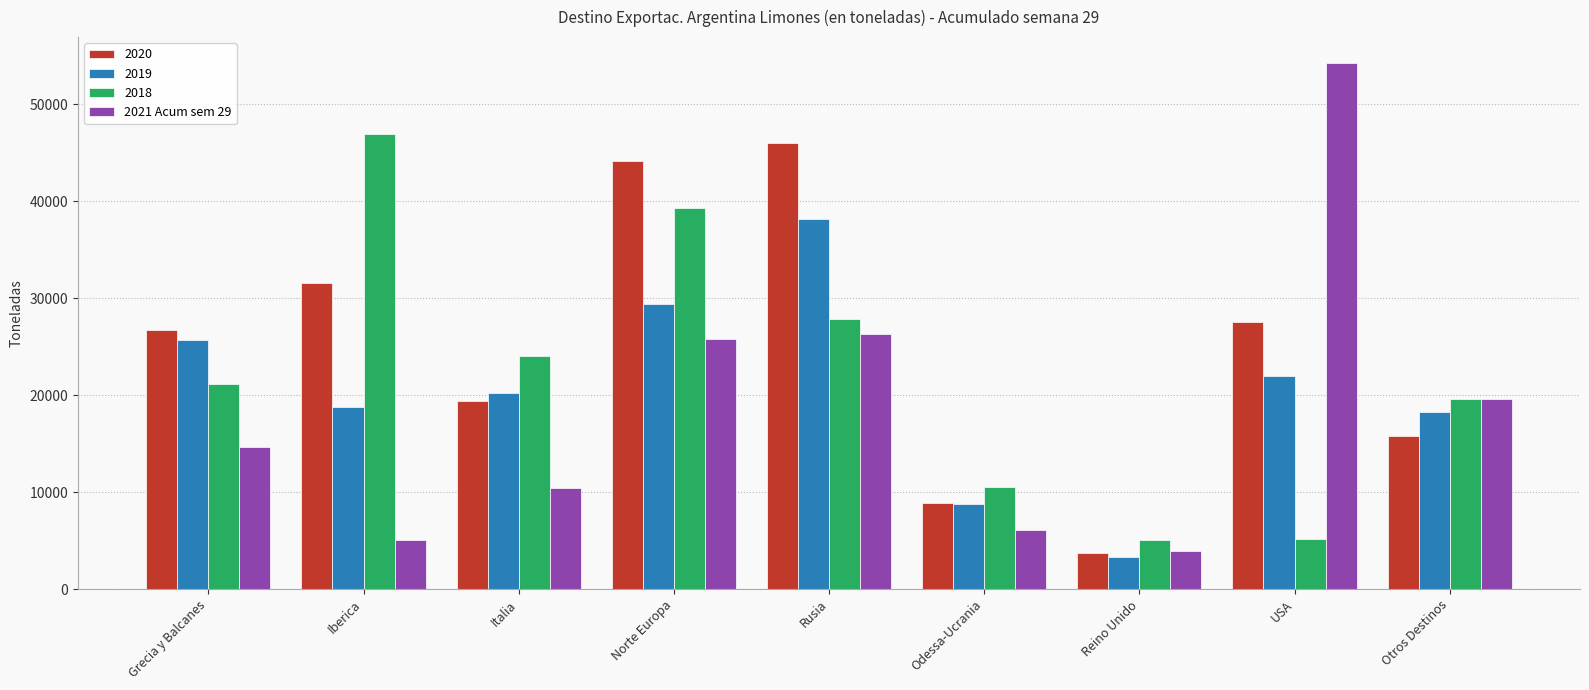

What position from the right is Odessa-Ucrania?

4